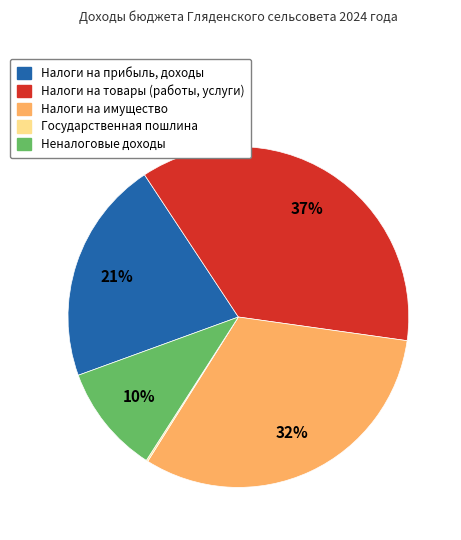

Does any single category account for the majority?

No